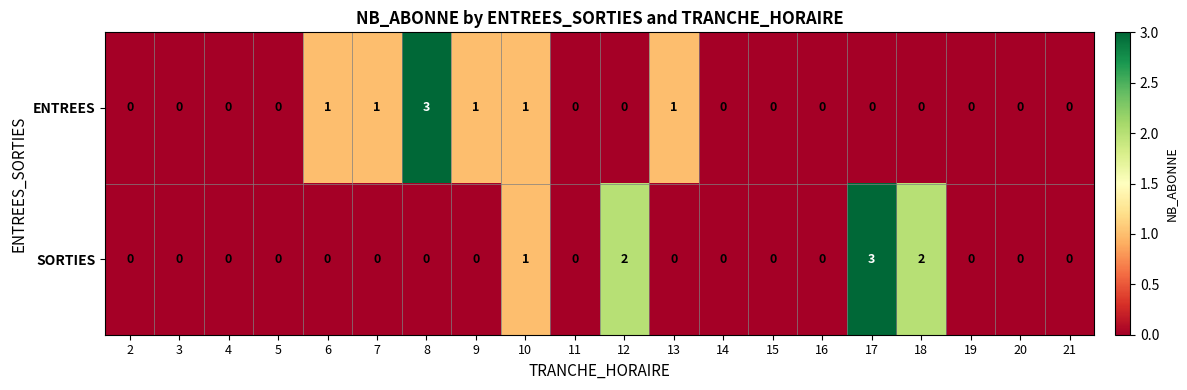

At 17, list the series in order from smallest to largest.

ENTREES, SORTIES